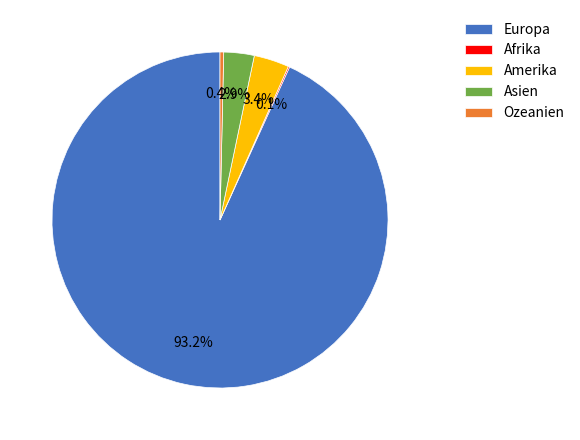

What is the majority slice?

Europa